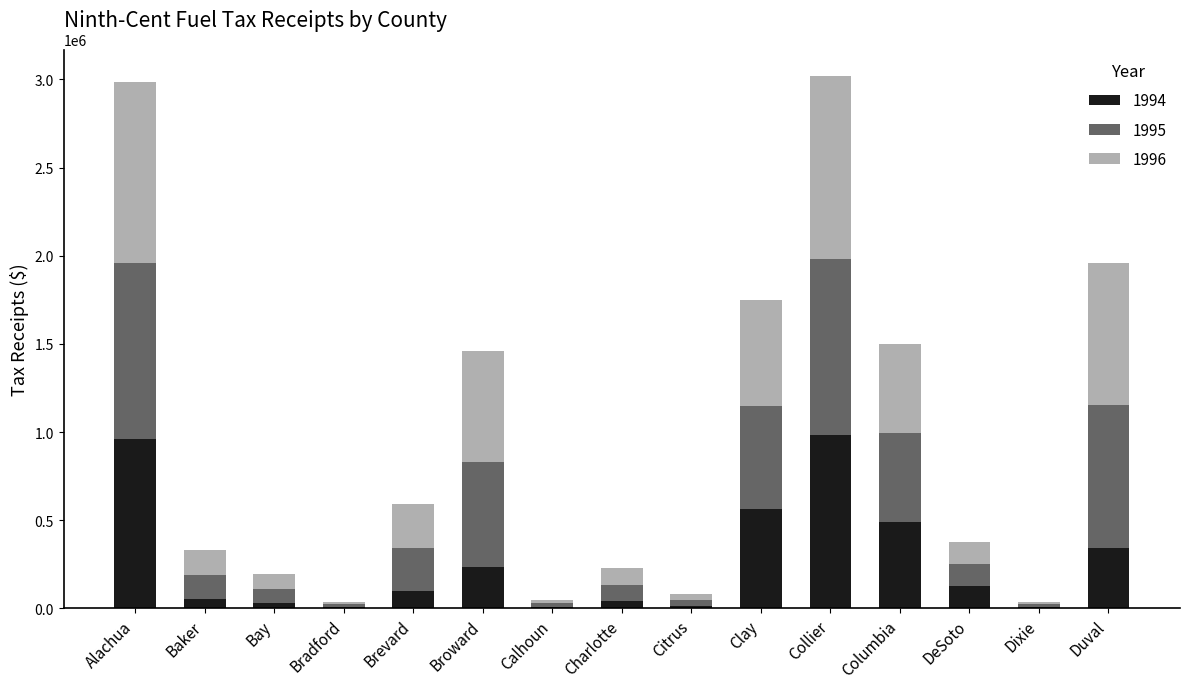

The value of 1994 at Brevard is 101581. True or false?

True